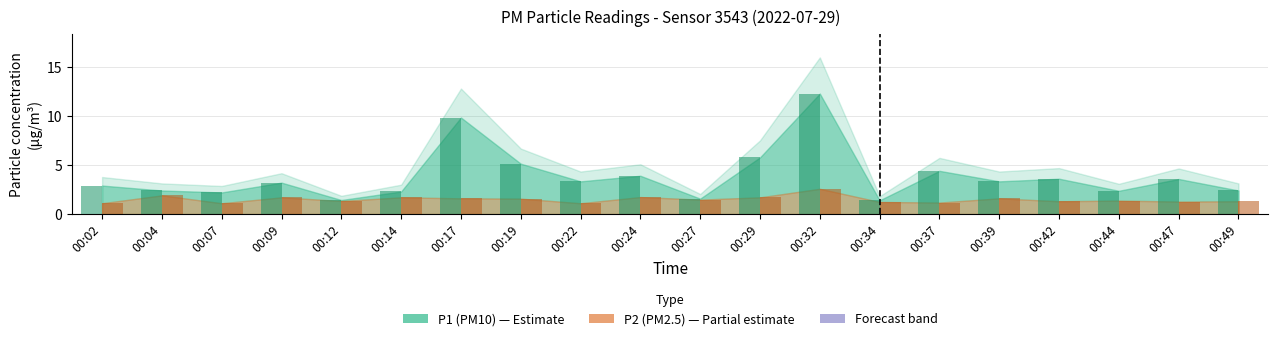

What is the total value across all series at 00:19?

6.7